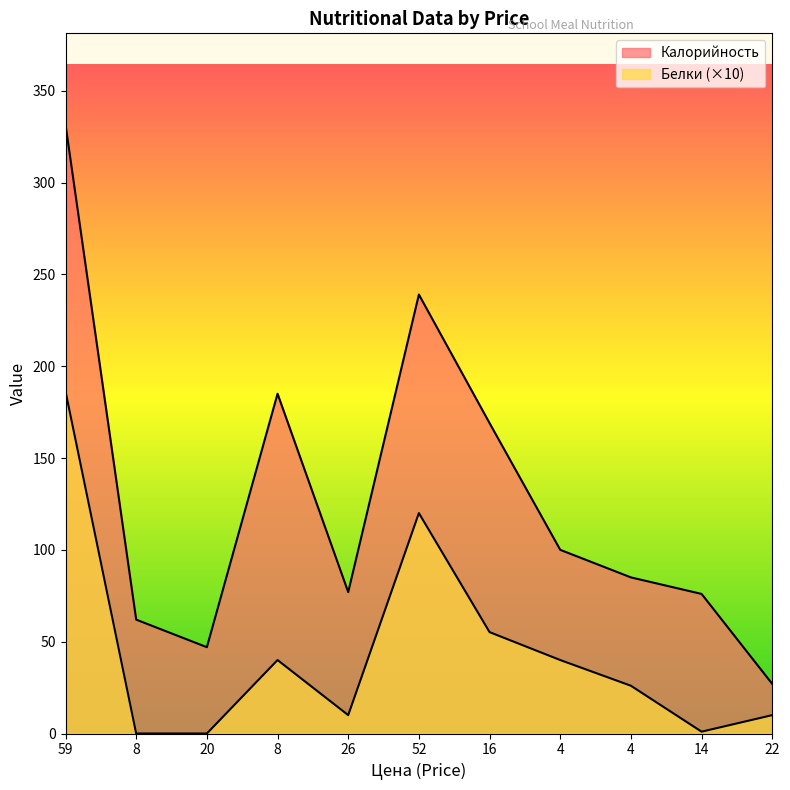

What is the difference between the second highest and second lowest values in the Калорийность series?

192.0